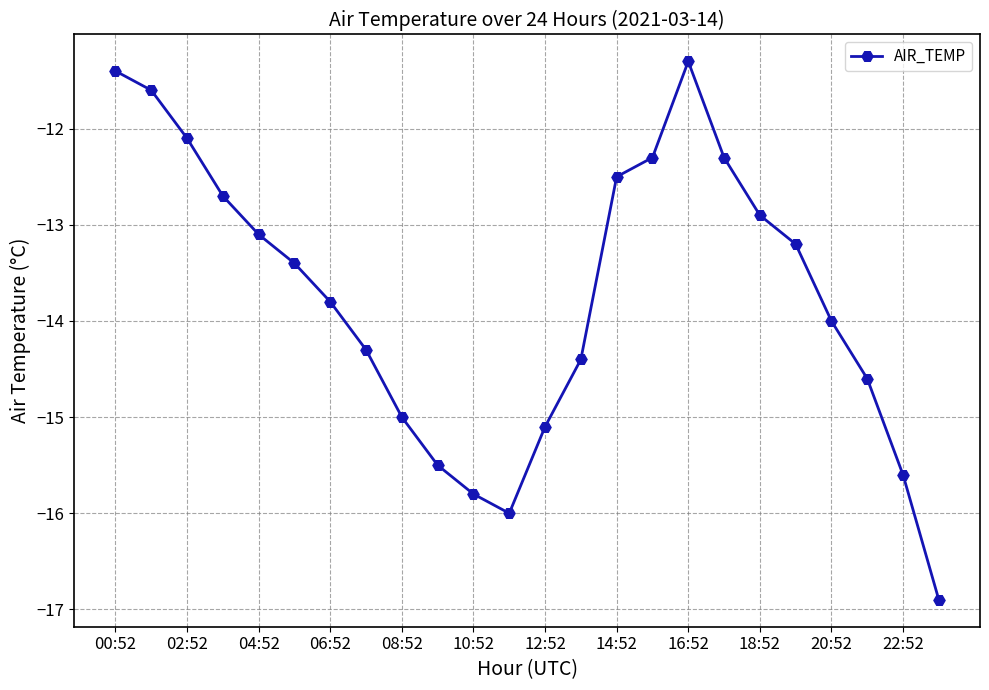

What is the value of the 3rd point from the left?

-12.1